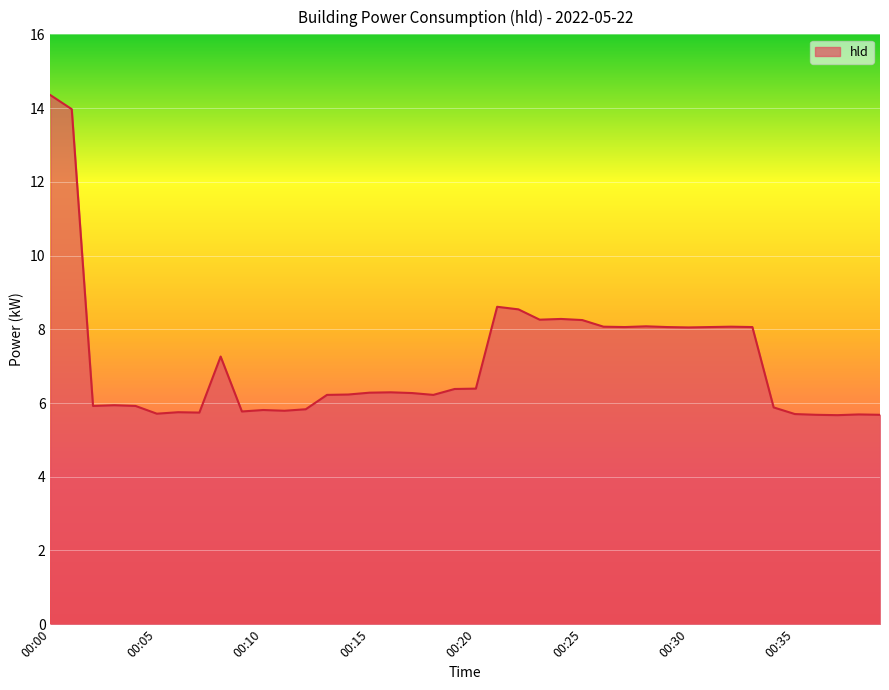

What is the minimum value shown in the chart?

5.7